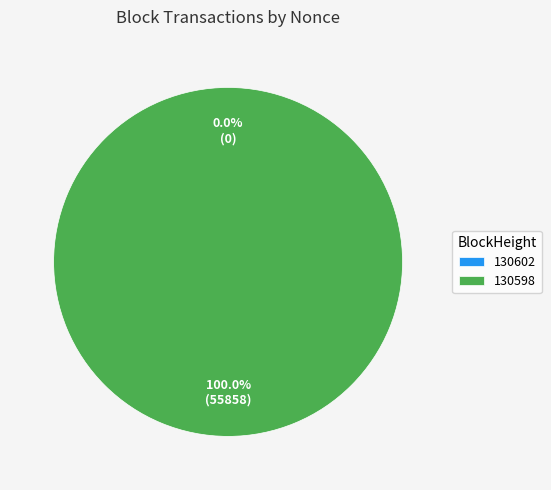

To the nearest percent, what is the difference between the 130602 and 130598 slice percentages?

100%